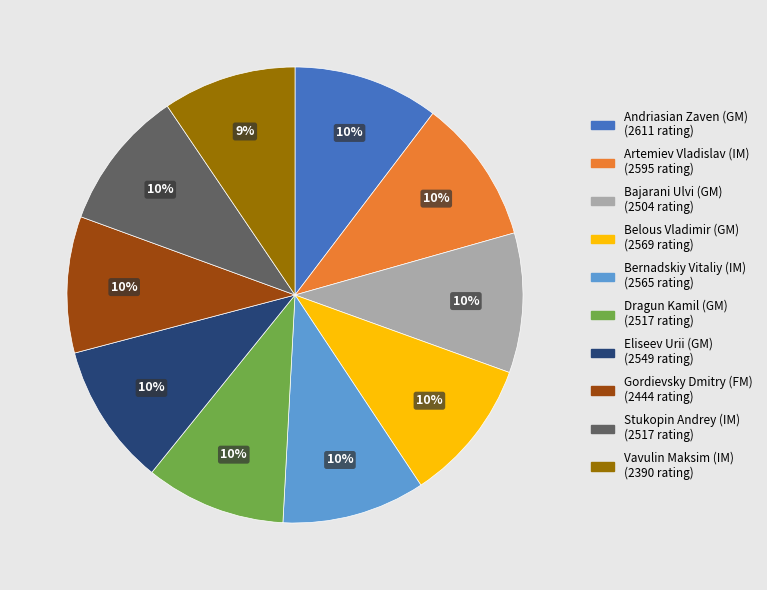

The Bernadskiy Vitaliy (IM) slice represents 22% of the pie. True or false?

False